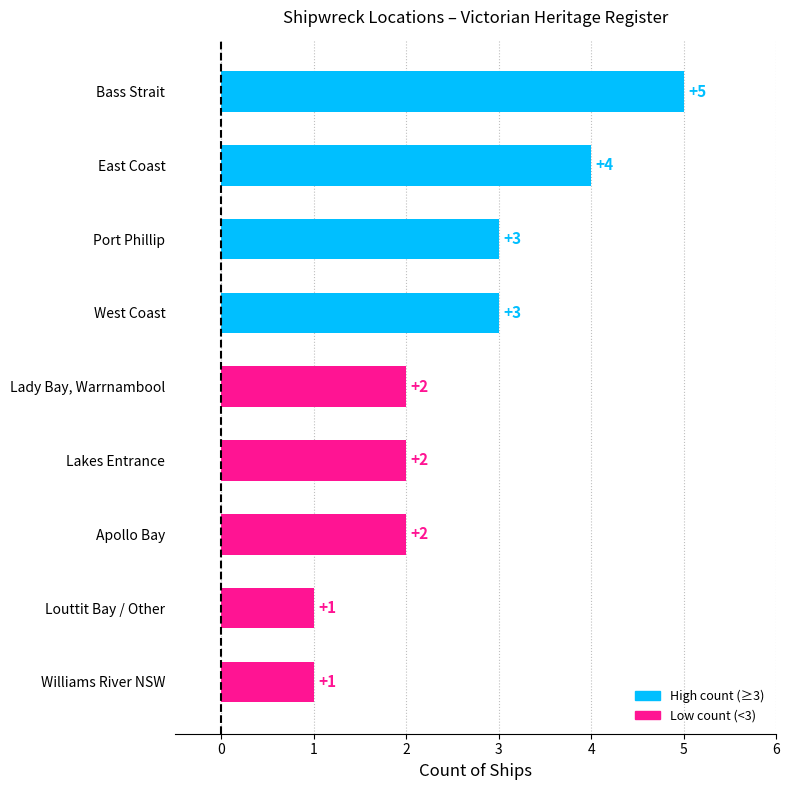

What is the difference between the second highest and minimum values?

3